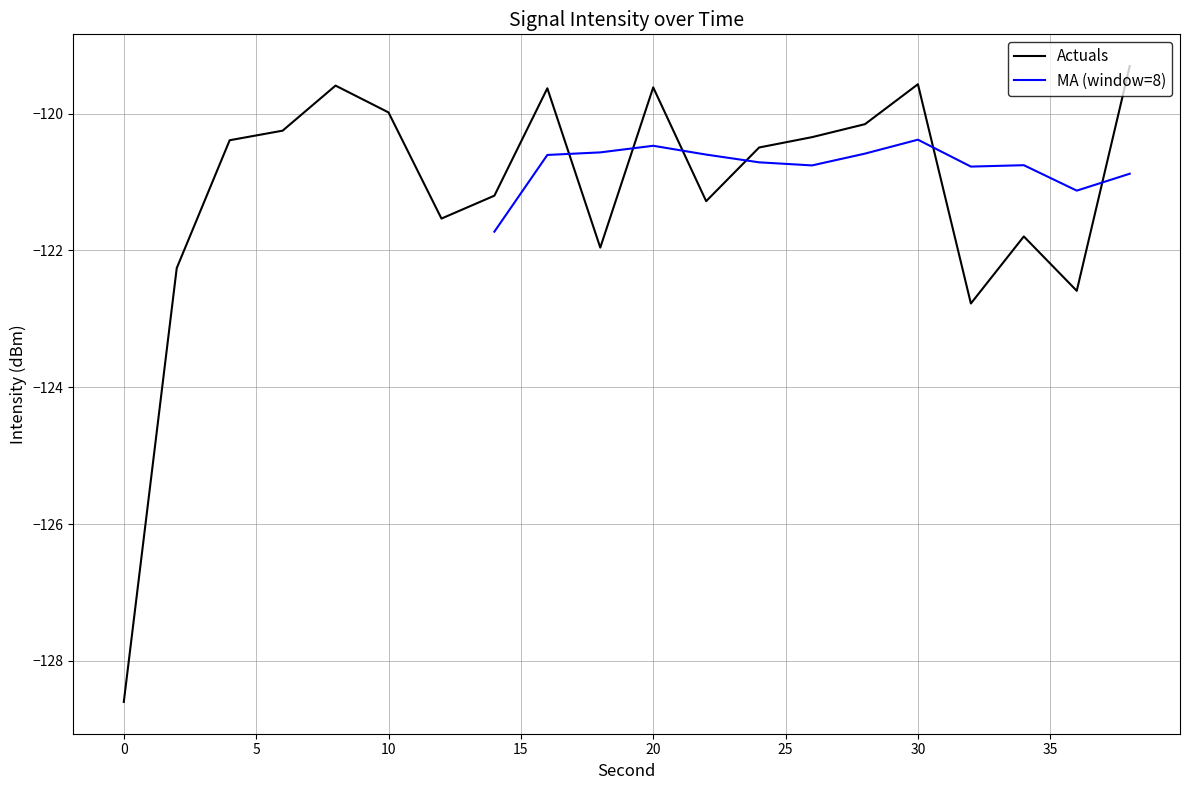

List the labels in order of value, smallest first.

0, 32, 36, 2, 18, 34, 12, 22, 14, 24, 4, 26, 6, 28, 10, 16, 20, 8, 30, 38